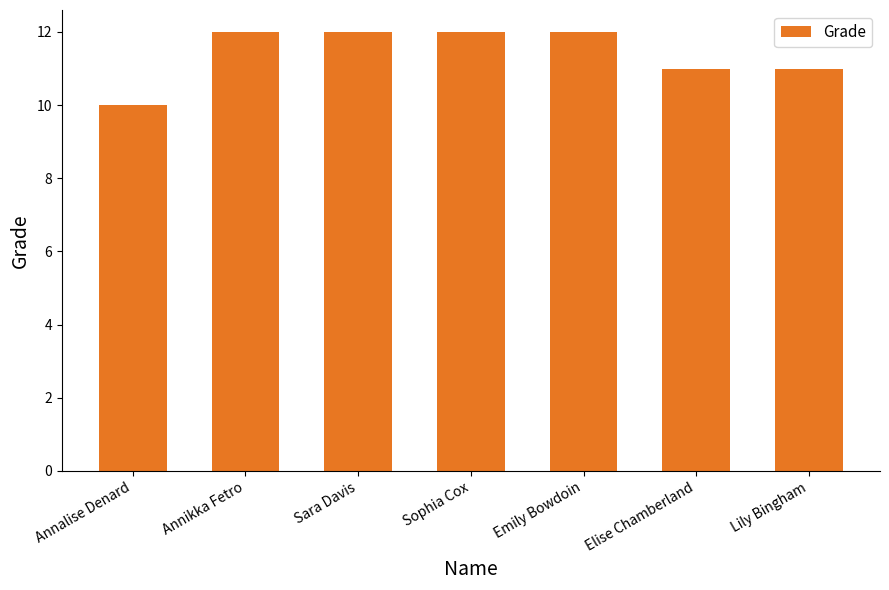

Approximately how many times larger is the value at Annikka Fetro compared to Sara Davis?

1.0